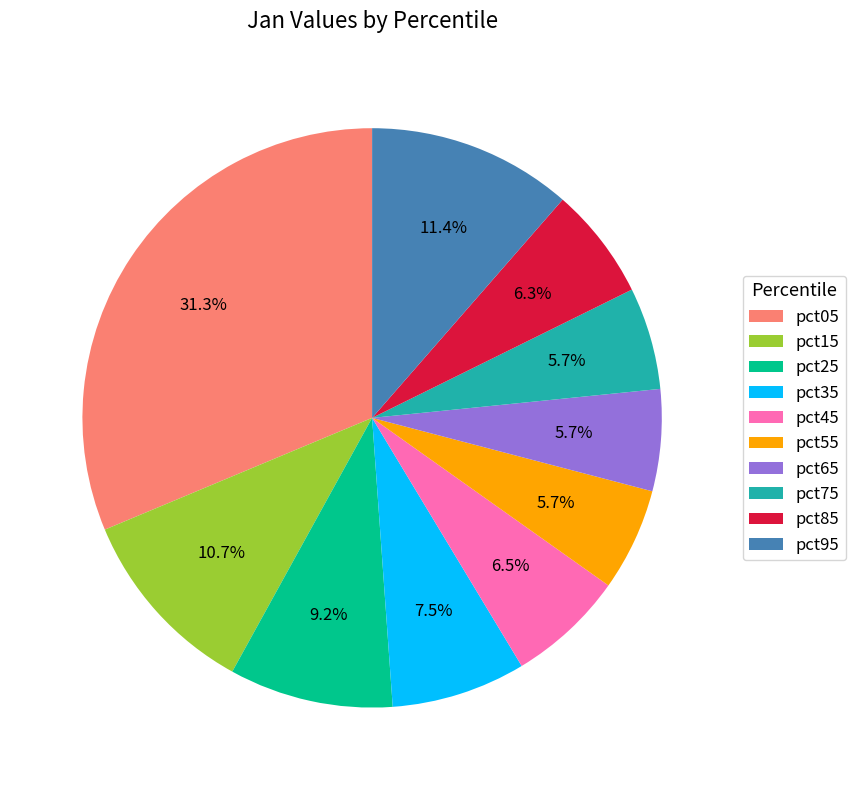

How many segments does this pie chart have?

10